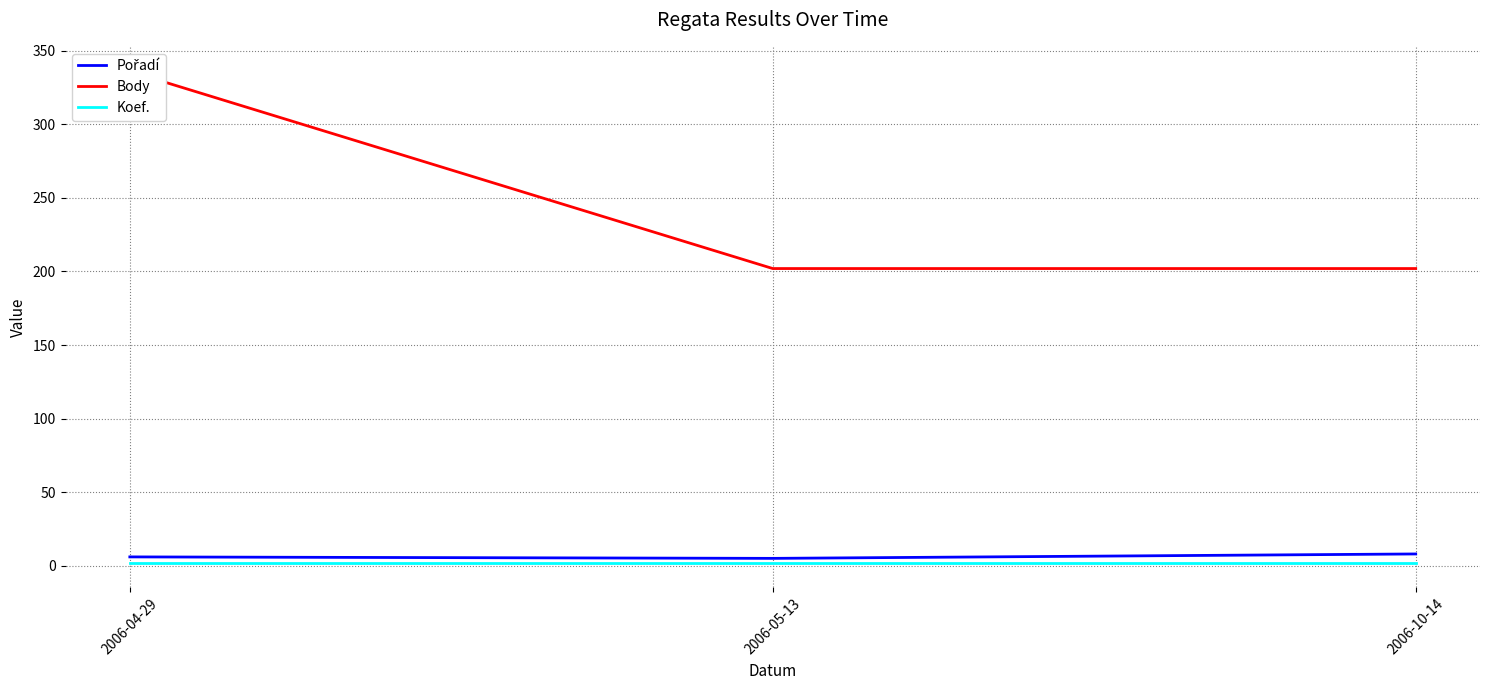

What is the highest value of the Koef. series?

2